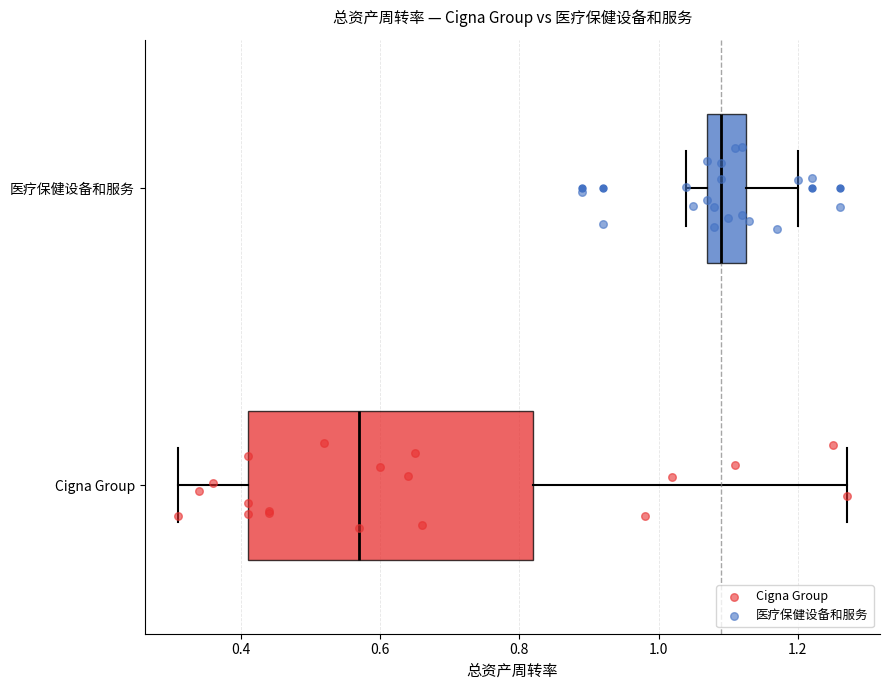

Reading bottom to top, read every box against the x-axis: the position of its median line, the range the box covers, and the ends of its whiskers. The values are not printed on the chart, so give them approximately, as read against the axis.

Cigna Group: median 0.58, box 0.42 to 0.82, whiskers 0.32 to 1.28
医疗保健设备和服务: median 1.10, box 1.08 to 1.12, whiskers 1.04 to 1.20